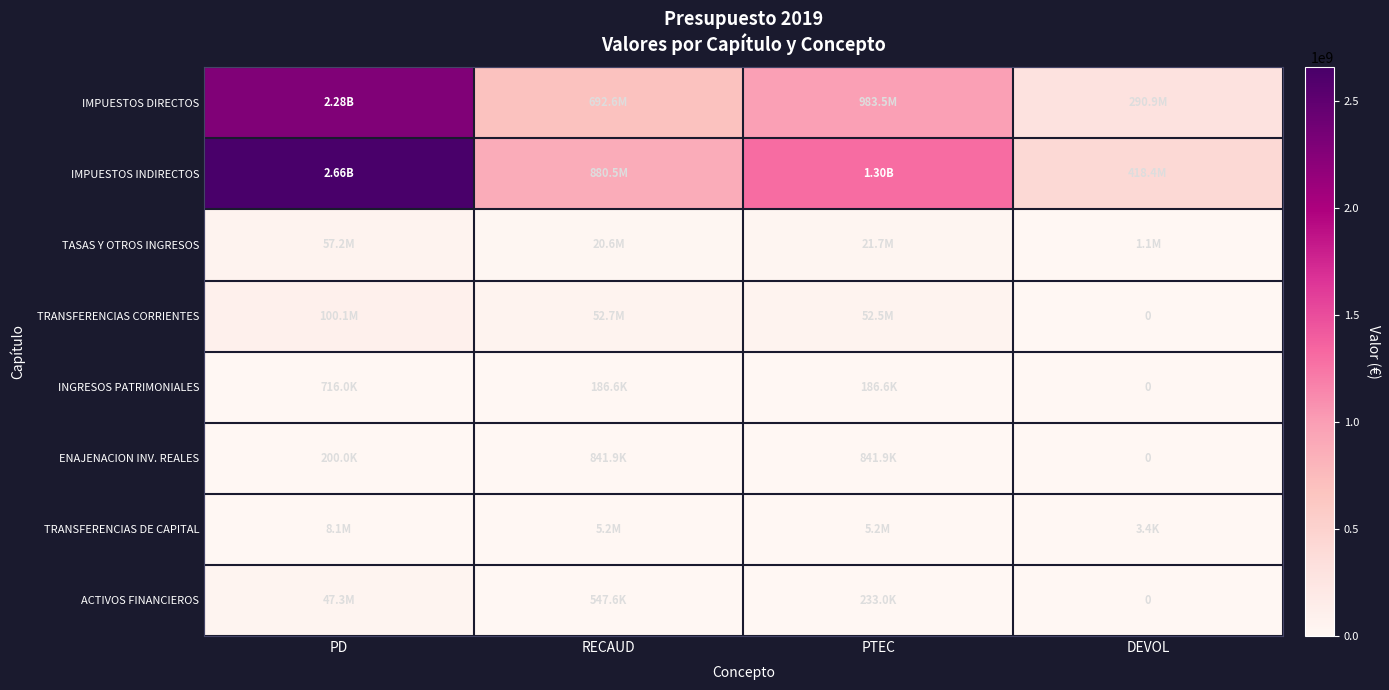

Rank the categories by IMPUESTOS INDIRECTOS value from lowest to highest.

DEVOL, RECAUD, PTEC, PD